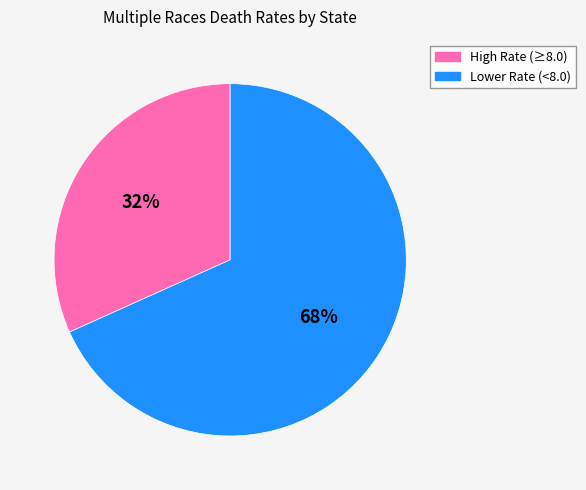

Is there a majority slice in this chart?

Yes